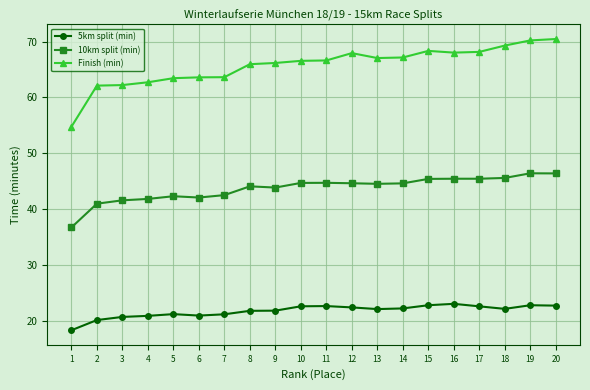

True or false: 10km split (min) and Finish (min) intersect in this chart.

False